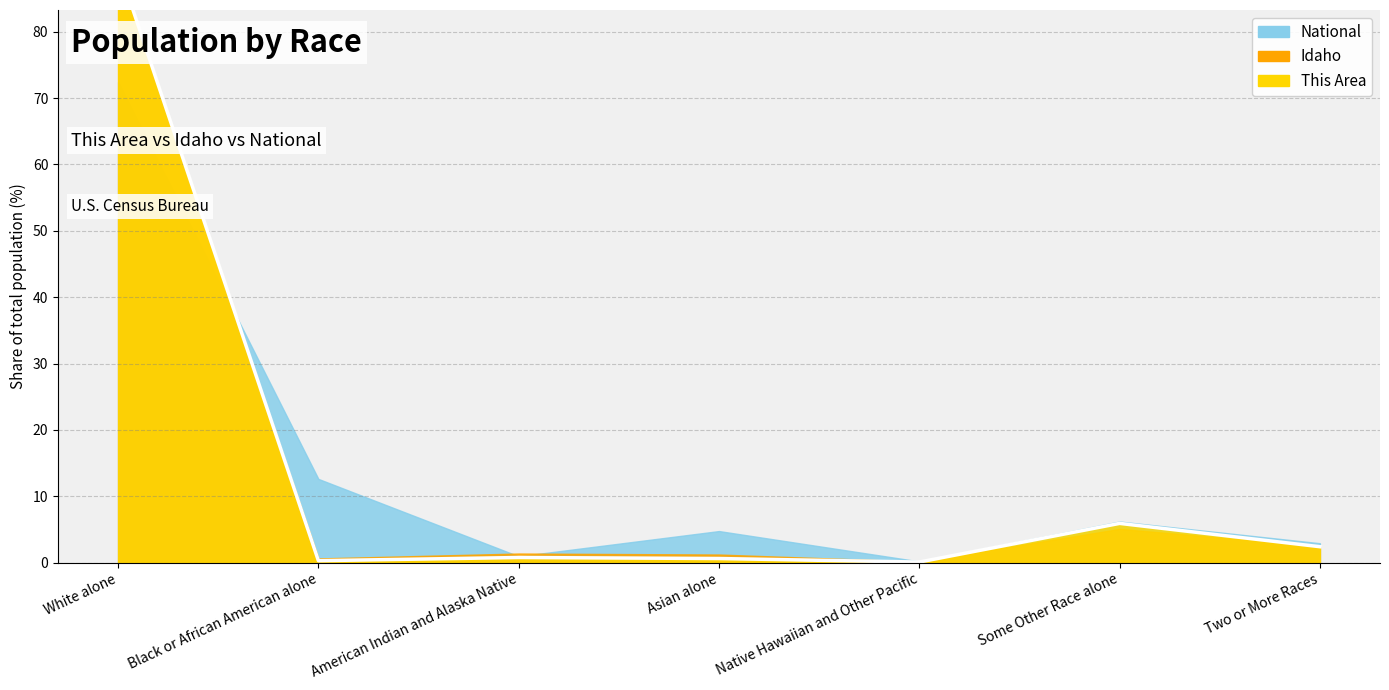

True or false: the data has more than 2 interior local peaks.

False